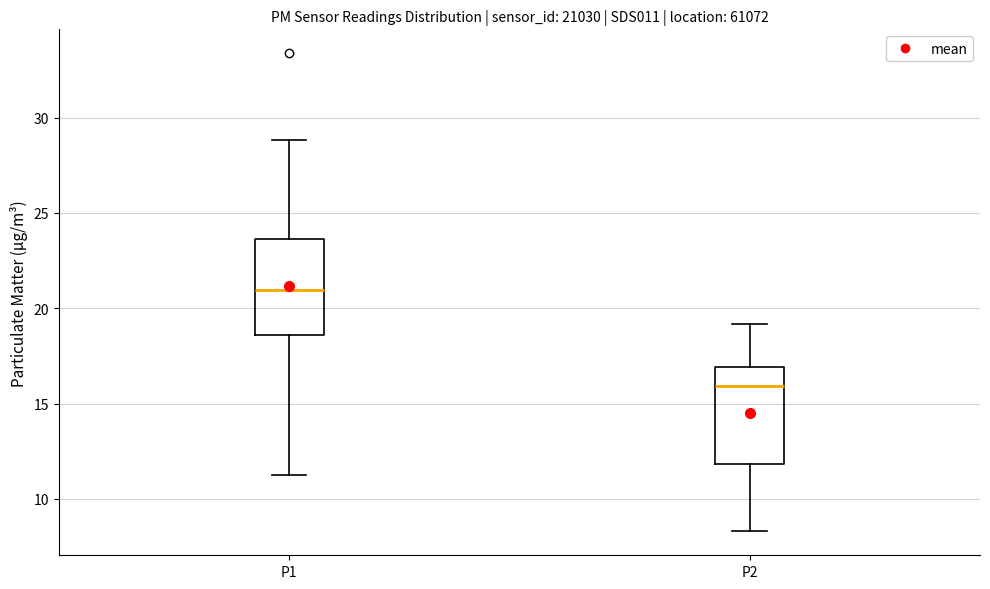

Reading left to right, read every box against the y-axis: the position of its median line, the range the box covers, and the ends of its whiskers. The values are not printed on the chart, so give them approximately, as read against the axis.

P1: median 21.0, box 18.5 to 23.5, whiskers 11.5 to 29.0
P2: median 16.0, box 12.0 to 17.0, whiskers 8.5 to 19.0